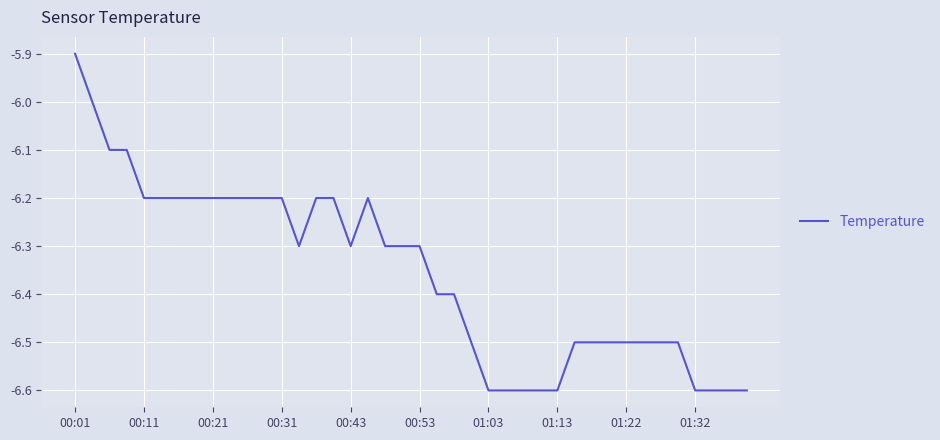

What is the smallest value displayed?

-6.6